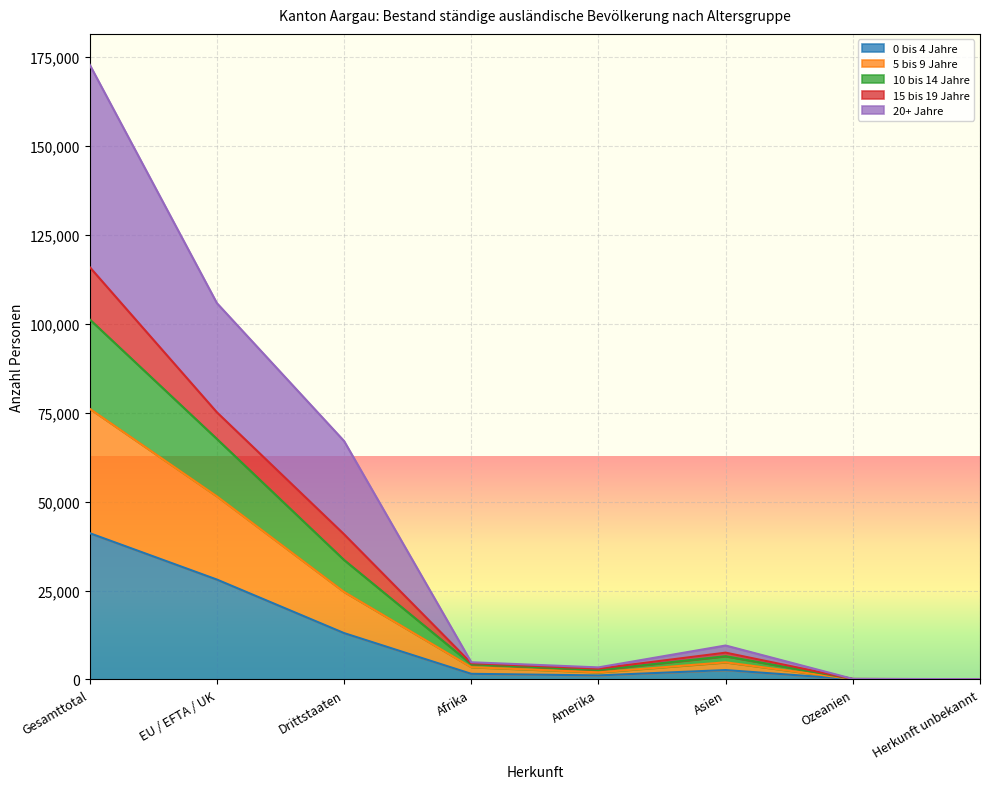

At which category is the sum across all series the highest?

Gesamttotal